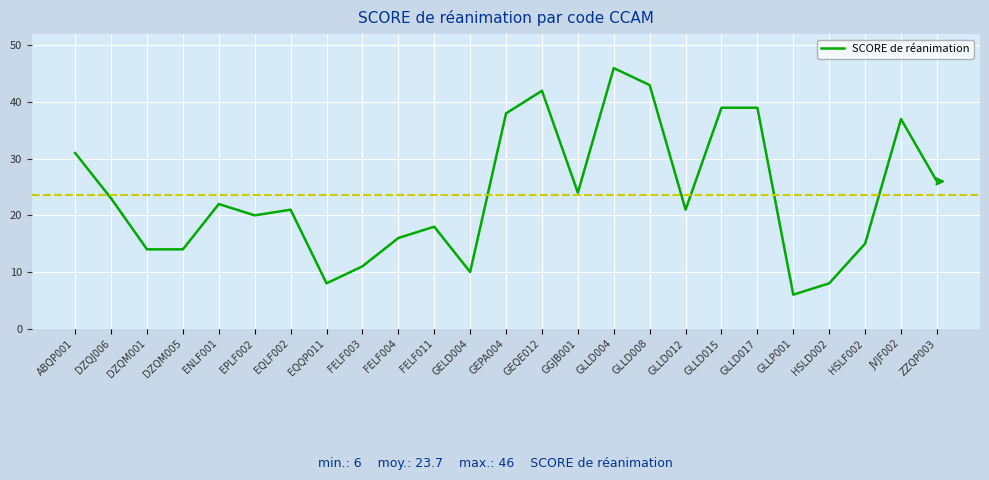

Where is the first local maximum?

ENLF001